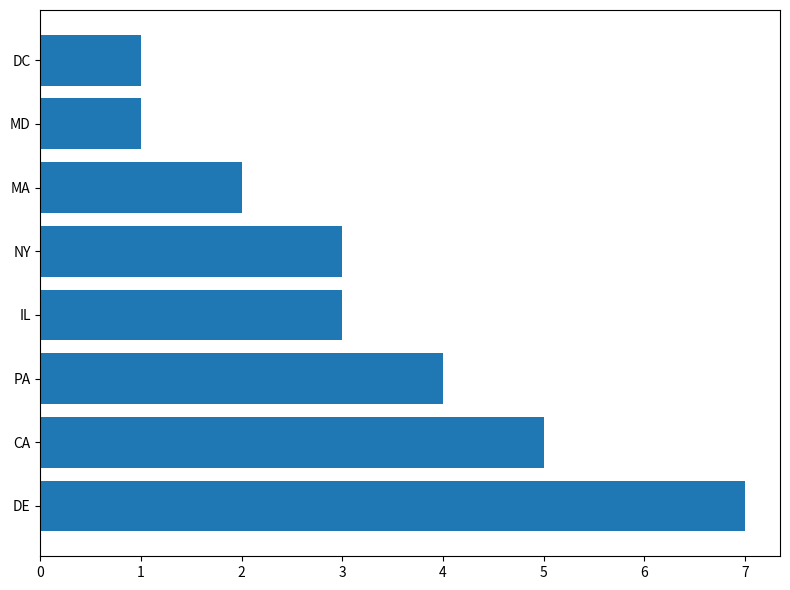

What is the difference between the maximum and minimum values?

6